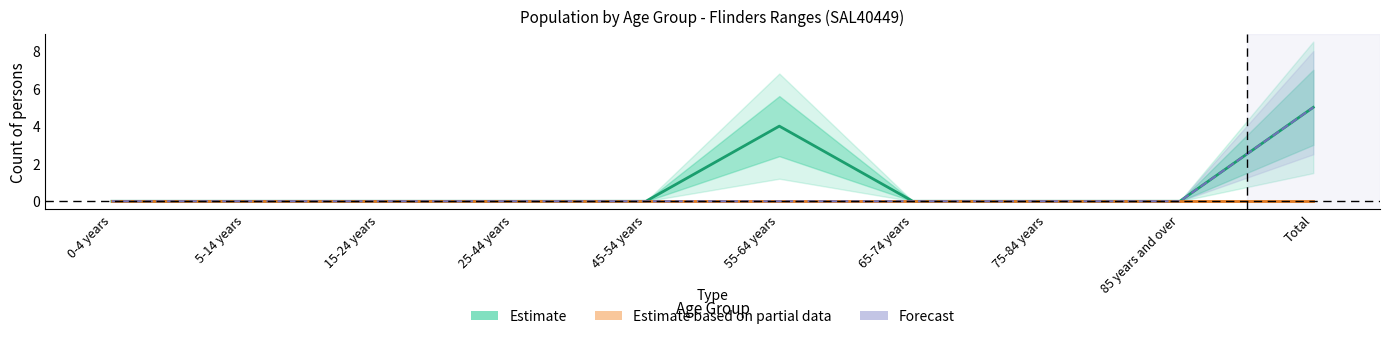

Which has a higher value, 5-14 years or 25-44 years?

5-14 years